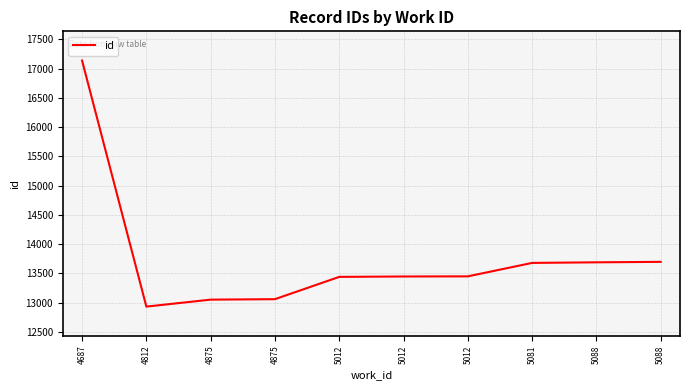

How many values are below 13447?

5